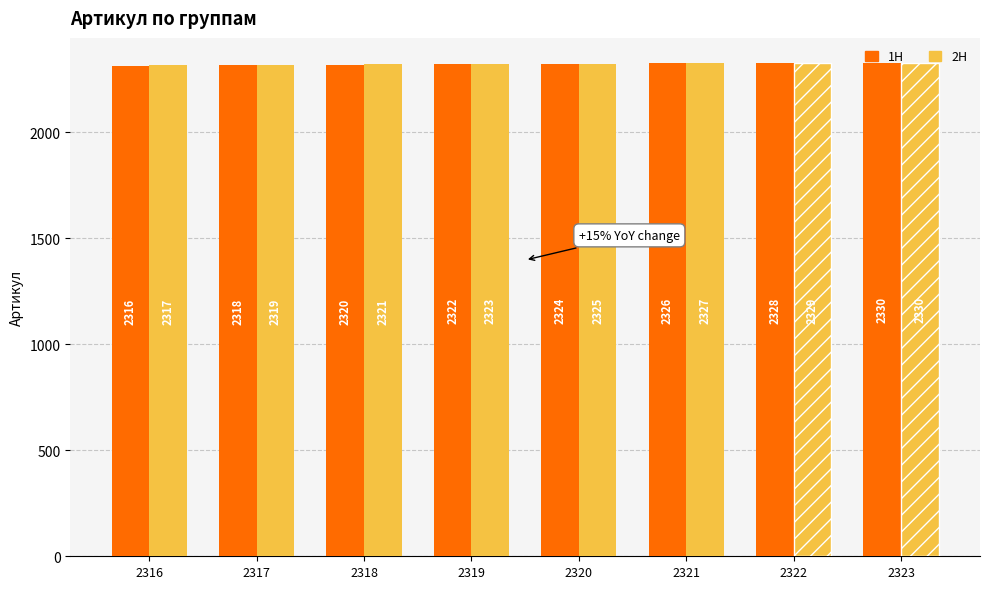

How many categories are shown in the chart?

8